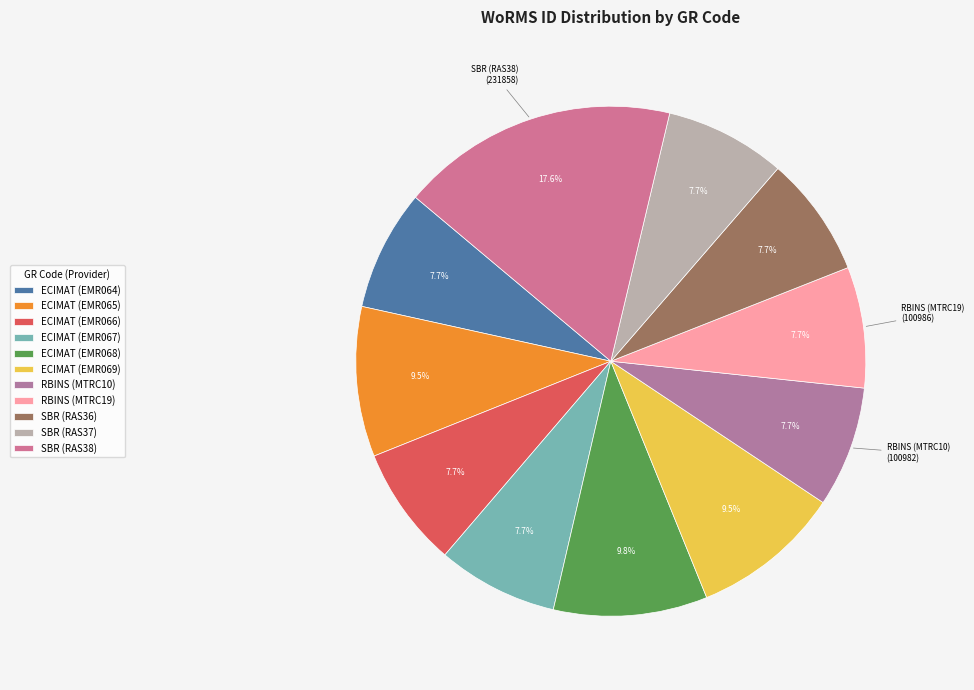

Which category has the smallest portion of the pie?

ECIMAT (EMR067)